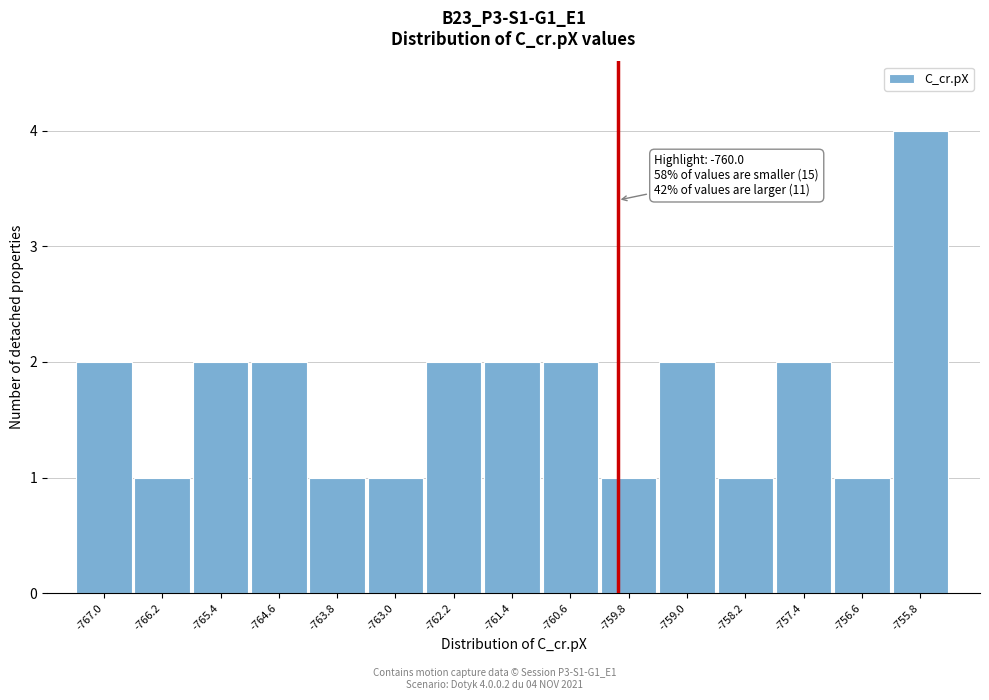

Which range on the x-axis has the tallest bar?

-756.2 to -755.4